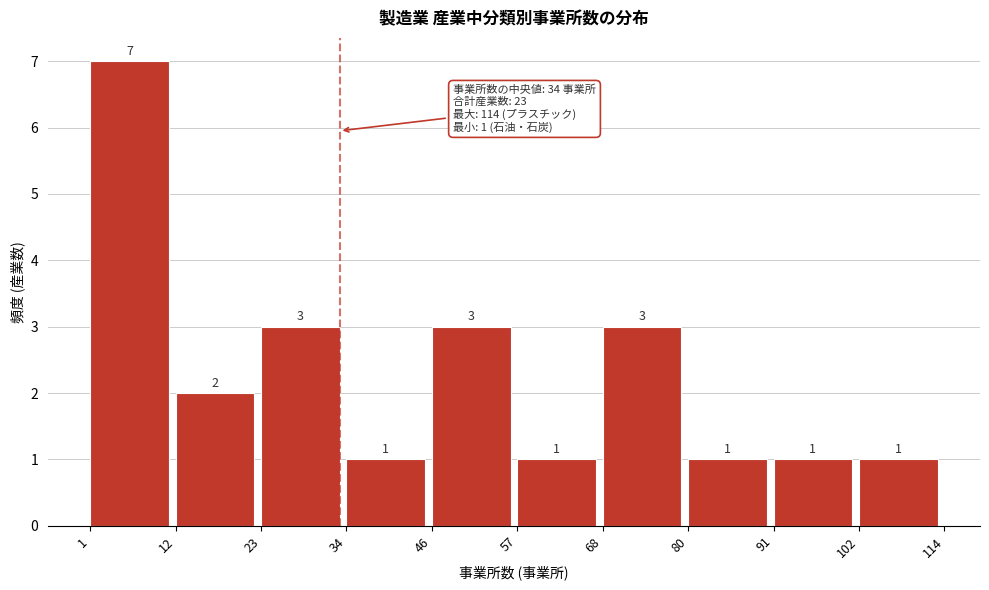

Over which range of the x-axis is the bar tallest?

1 to 12